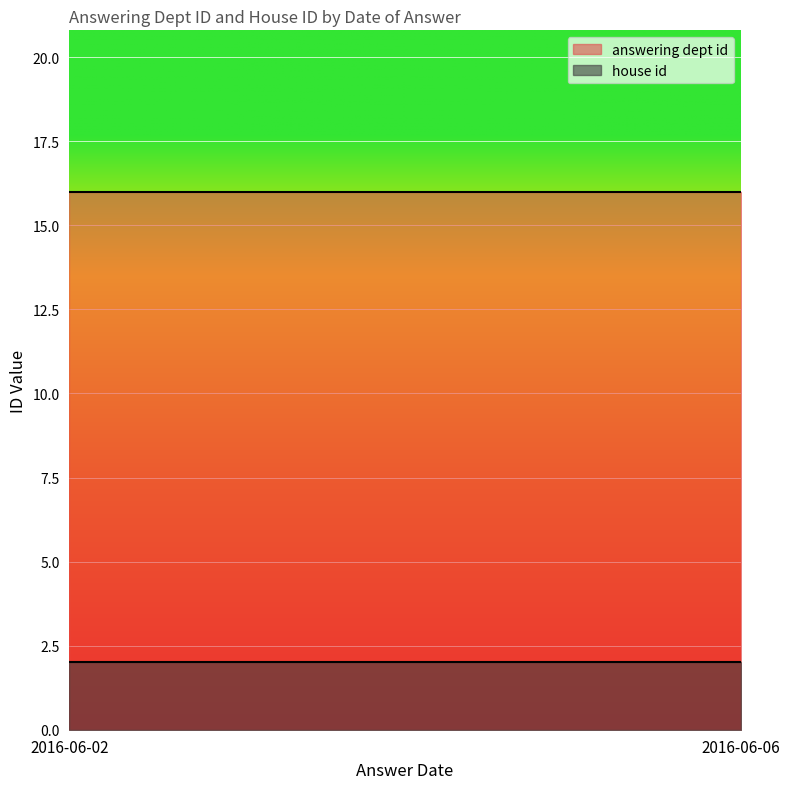

List the series in order of their overall mean, lowest first.

house id, answering dept id